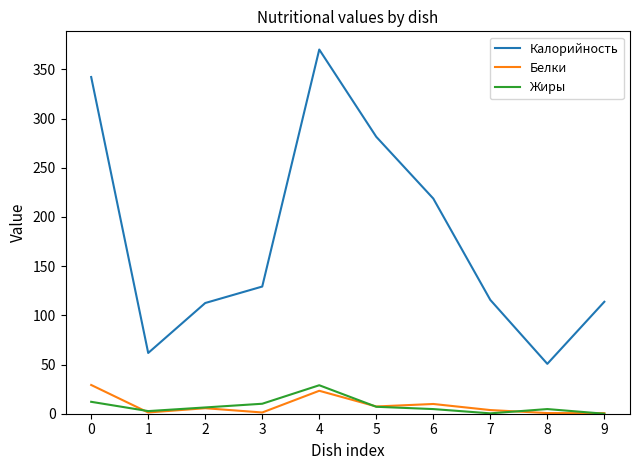

The Калорийность series shows 129.3 at 3. True or false?

True